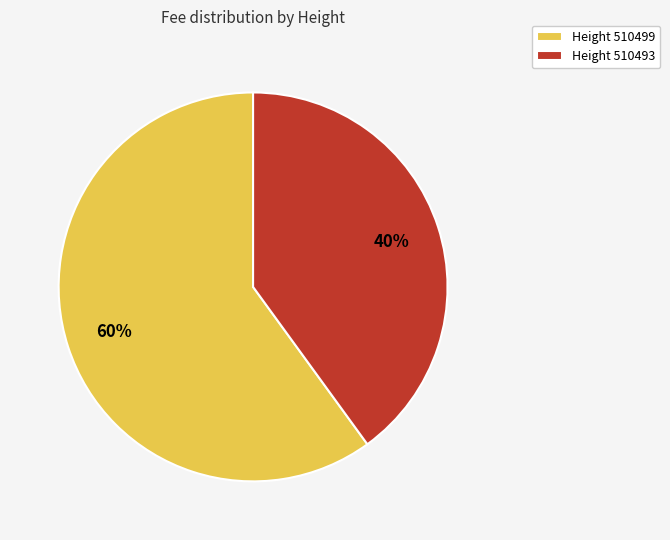

To the nearest percent, what percentage of the pie is Height 510493?

40%